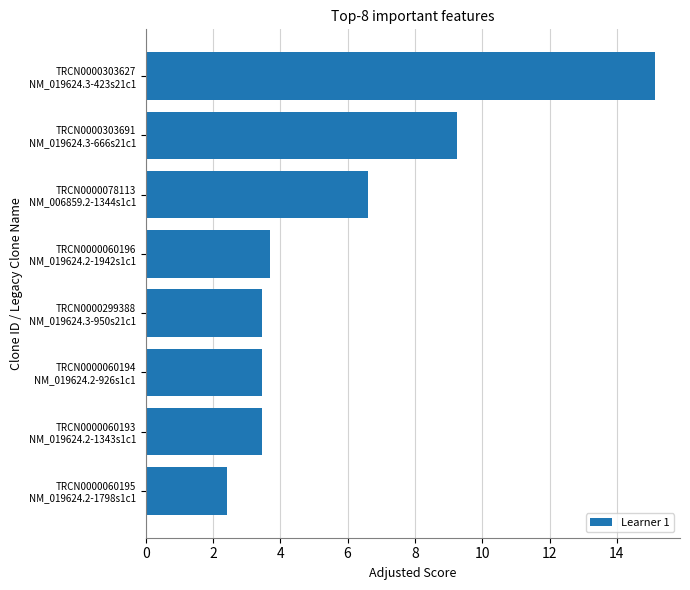

How many data points are less than 3?

1